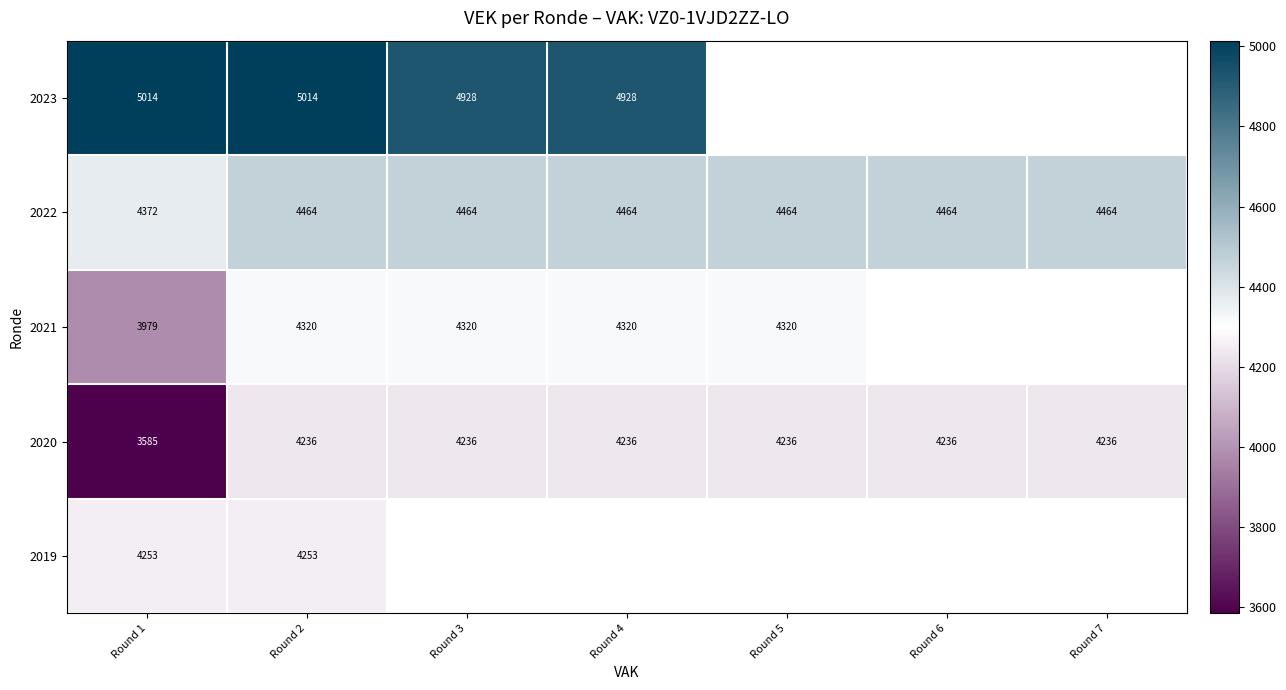

What is the difference between the 2021 values at Round 1 and Round 3?

341